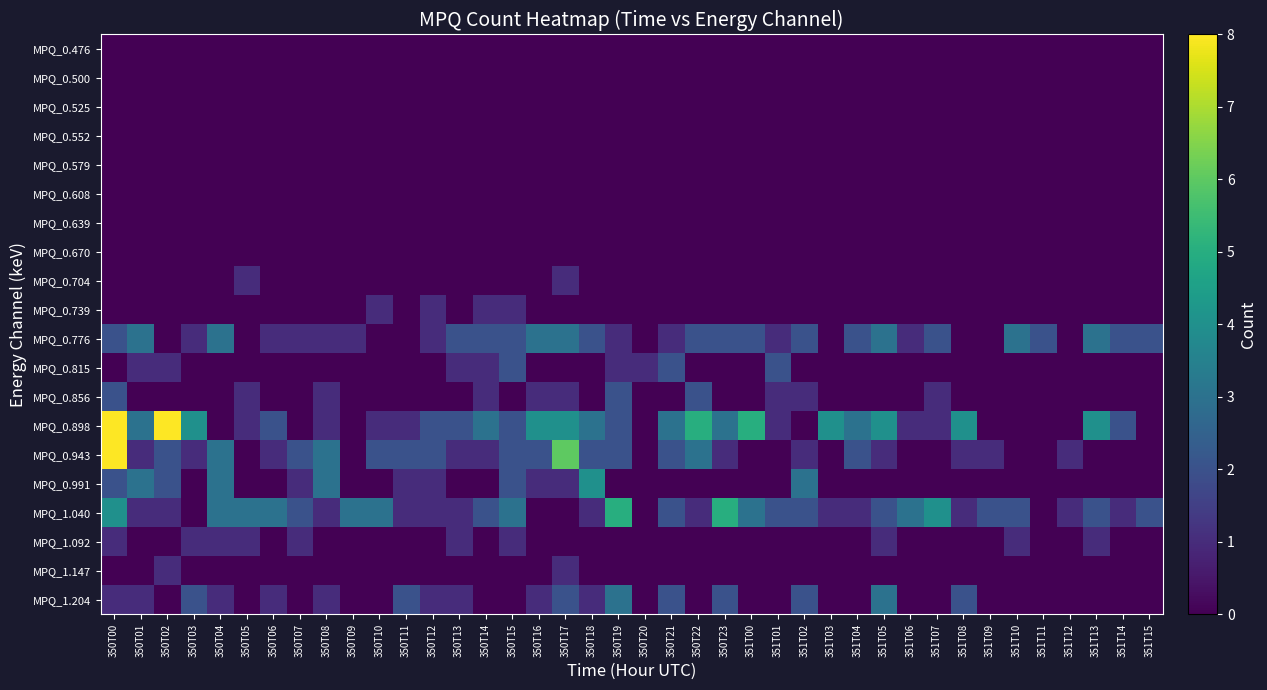

How many distinct data groups are displayed?

20